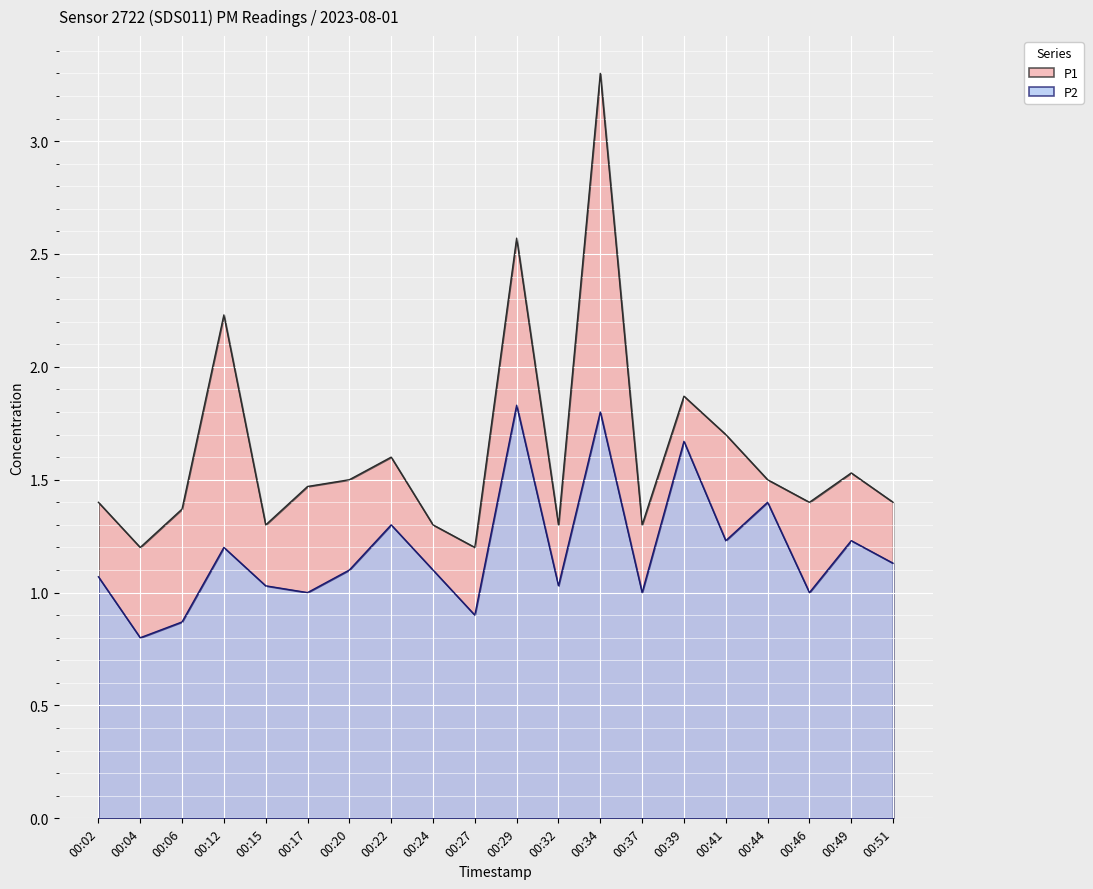

List the series in order of their overall mean, highest first.

P1, P2